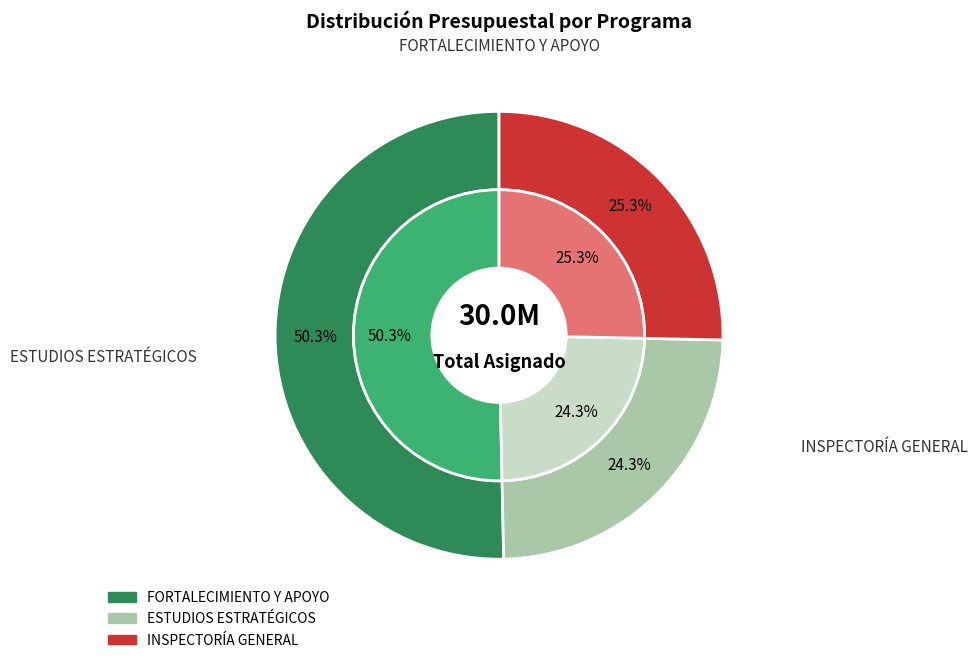

Does any single category account for the majority?

Yes